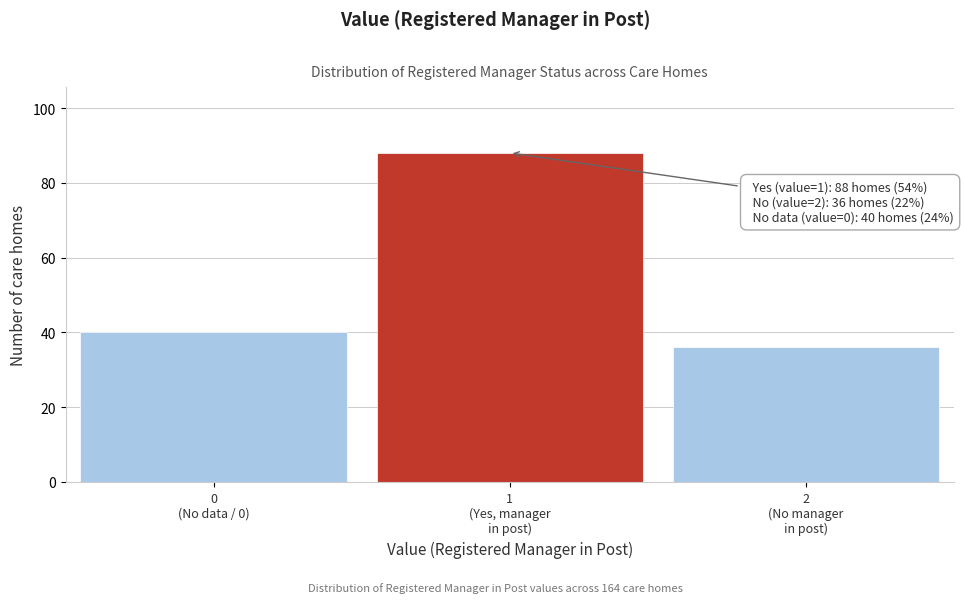

Reading left to right, what are all the values shown in this chart?

40	88	36